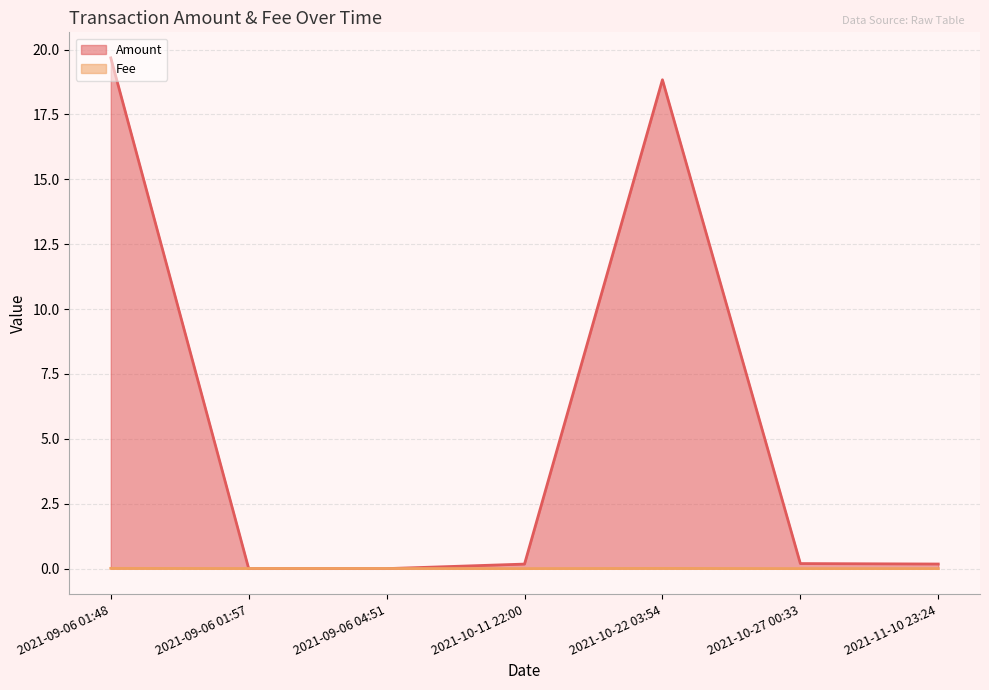

What is the label of the 3rd point from the right?

2021-10-22 03:54